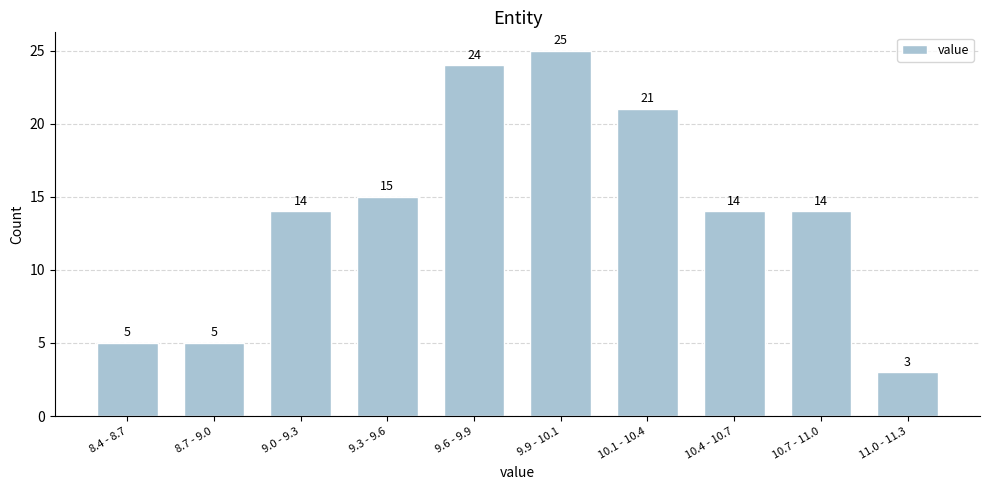

Reading left to right, list all the values displayed in this chart.

8.4 - 8.7=5	8.7 - 9.0=5	9.0 - 9.3=14	9.3 - 9.6=15	9.6 - 9.9=24	9.9 - 10.1=25	10.1 - 10.4=21	10.4 - 10.7=14	10.7 - 11.0=14	11.0 - 11.3=3